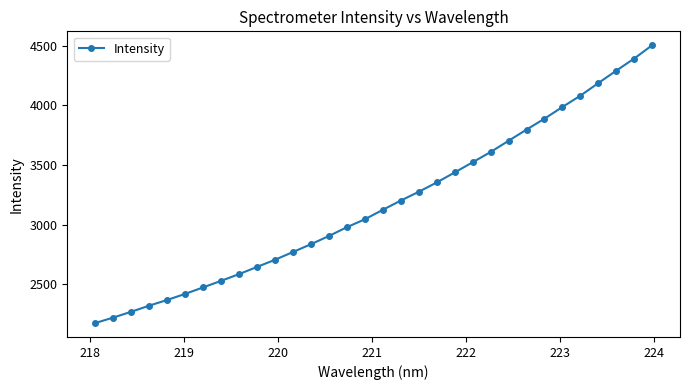

How many lines are shown in the chart?

1